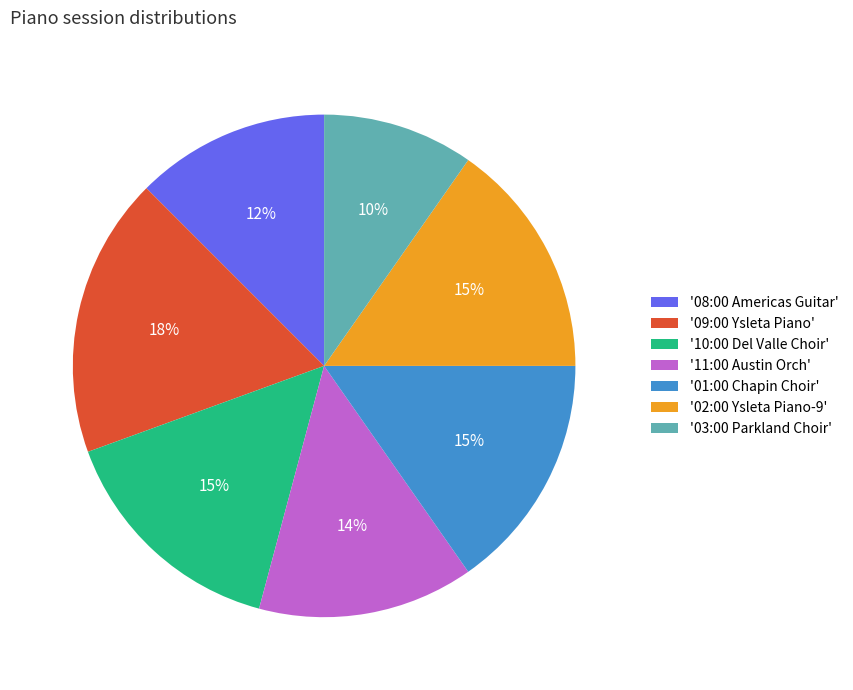

Which slice is the largest?

'09:00 Ysleta Piano'